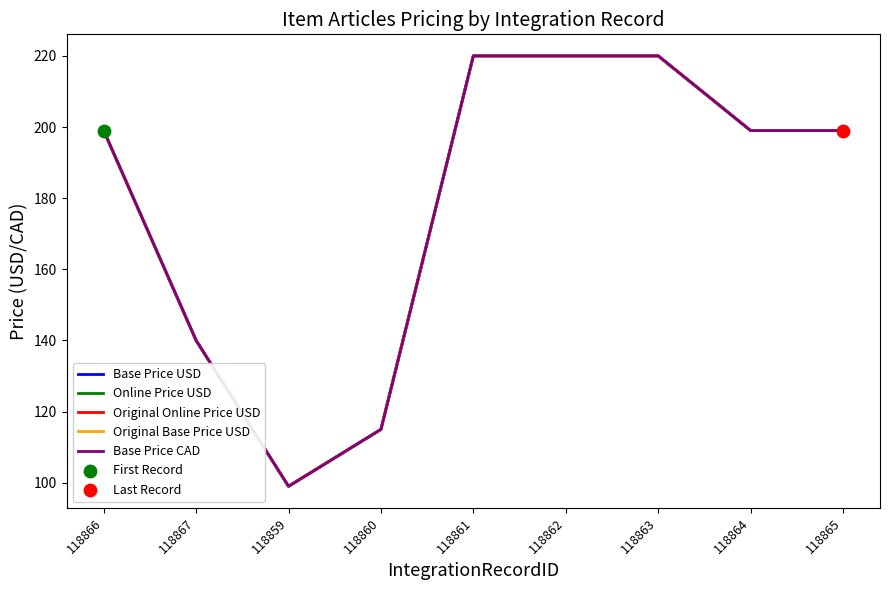

Which series has the largest total across all categories?

Base Price USD